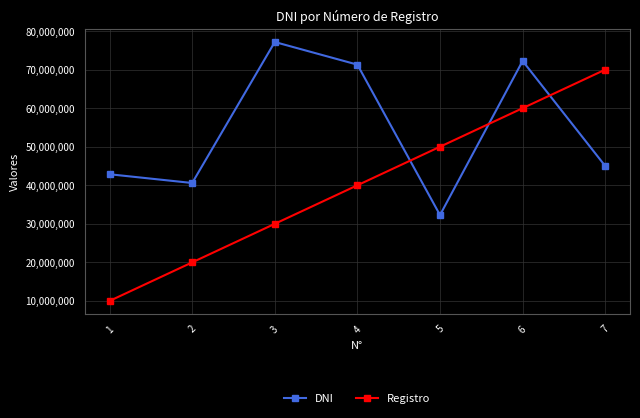

What is the sum of the Registro values at 3 and 6?

90000000